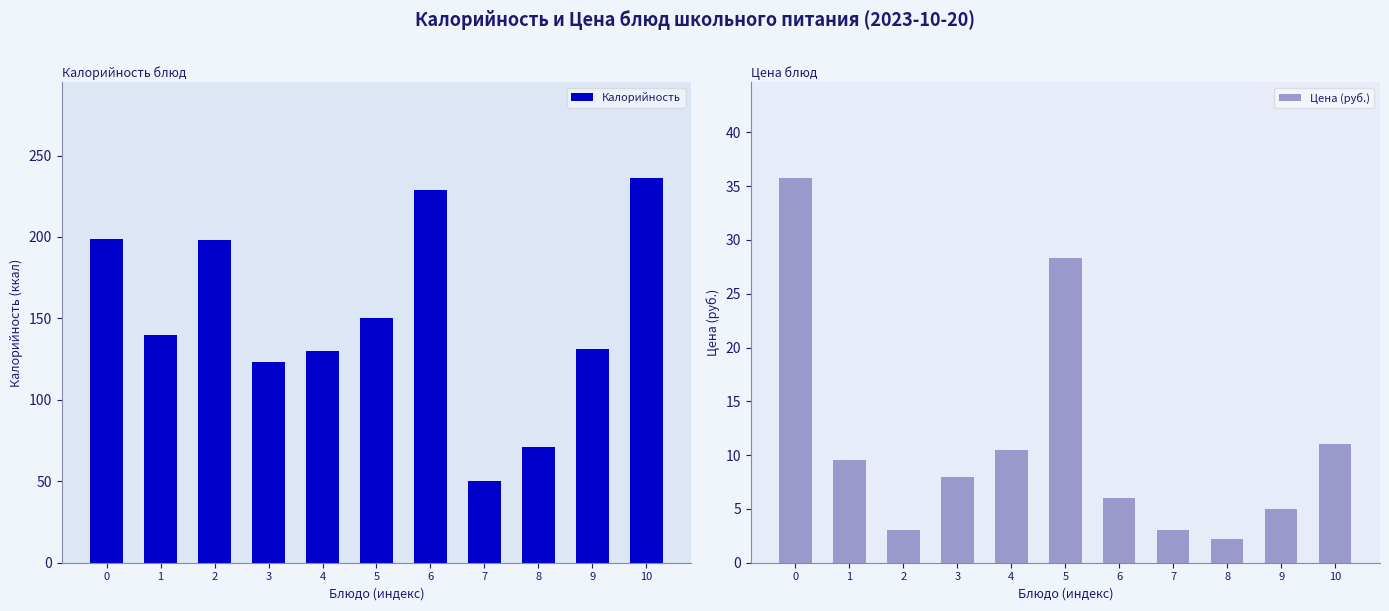

What is the difference between the Цена (руб.) values at 0 and 4?

25.2